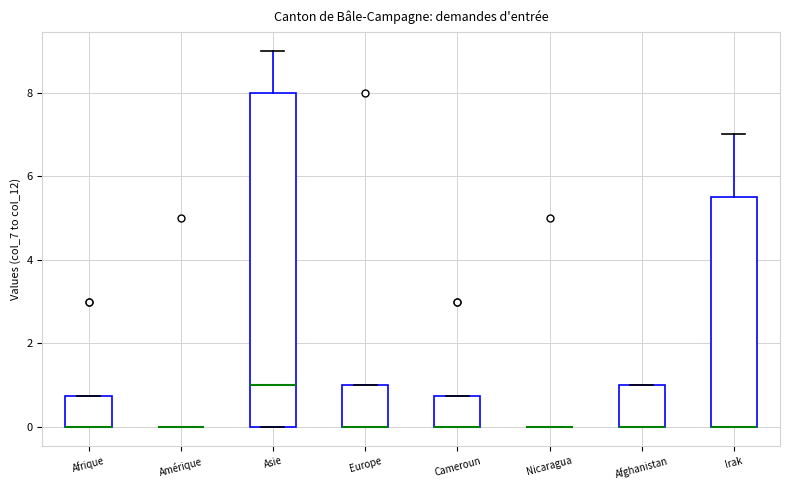

Reading left to right, transcribe this box plot: for each box, give where its median line is, the range the box spans, and where its two whiskers end, as read against the y-axis. The values are not printed on the chart, so give them approximately, as read against the axis.

Afrique: median 0.0 (drawn on the box's lower edge), box 0.0 to 0.8, whiskers 0.0 to 0.8
Amérique: box collapsed to a line at 0.0, whiskers 0.0 to 0.0
Asie: median 1.0, box 0.0 to 8.0, whiskers 0.0 to 9.0
Europe: median 0.0 (drawn on the box's lower edge), box 0.0 to 1.0, whiskers 0.0 to 1.0
Cameroun: median 0.0 (drawn on the box's lower edge), box 0.0 to 0.8, whiskers 0.0 to 0.8
Nicaragua: box collapsed to a line at 0.0, whiskers 0.0 to 0.0
Afghanistan: median 0.0 (drawn on the box's lower edge), box 0.0 to 1.0, whiskers 0.0 to 1.0
Irak: median 0.0 (drawn on the box's lower edge), box 0.0 to 5.6, whiskers 0.0 to 7.0